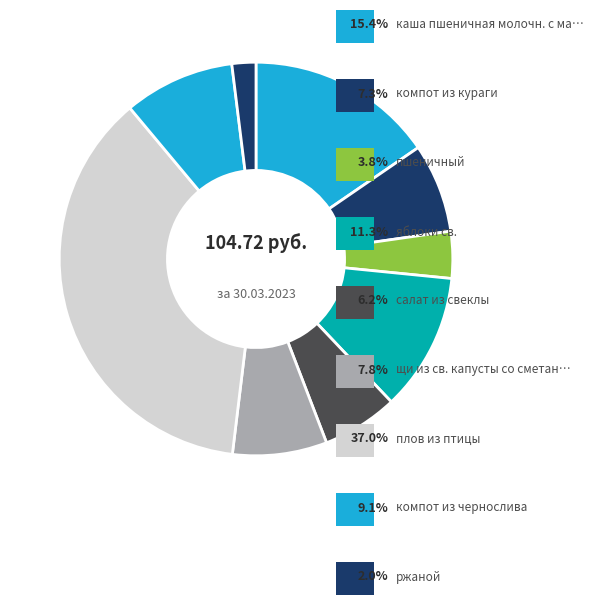

What is the largest slice in the pie chart?

плов из птицы